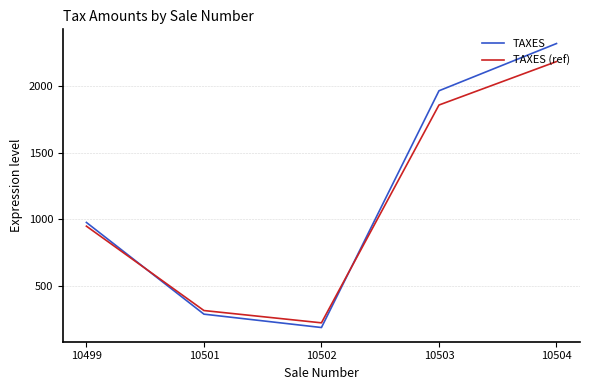

True or false: TAXES (ref) has a value of 312.5 at 10501.

True